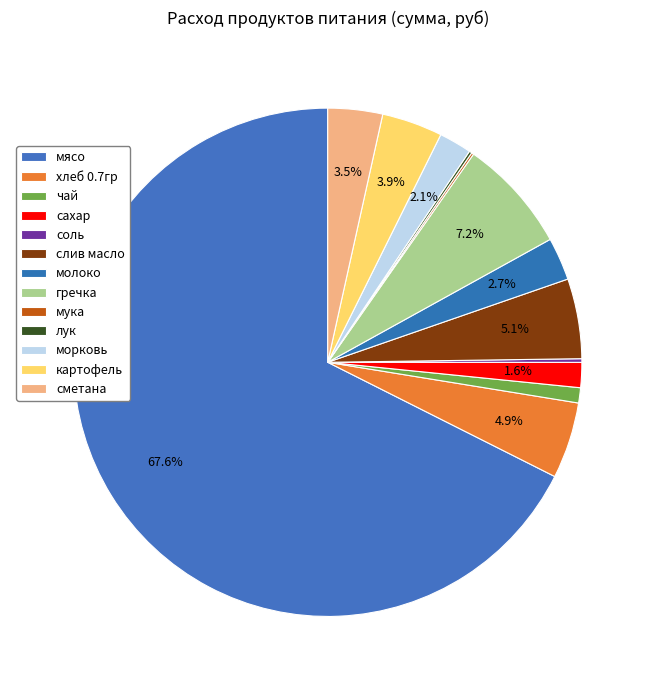

Count the number of slices in the pie.

13